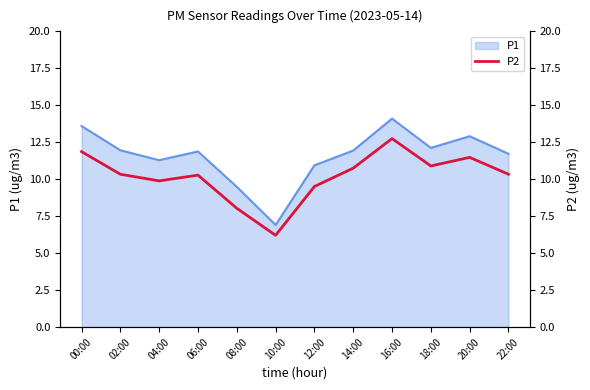

At which category does the data reach its first local valley?

04:00